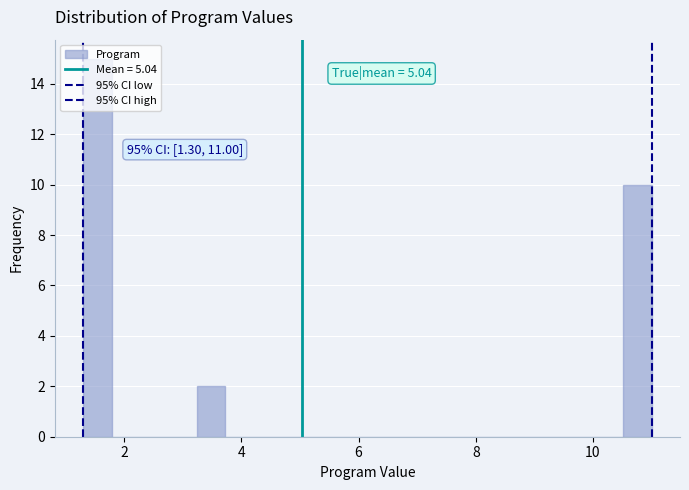

Read against the x-axis, roughly where is the centre of the tallest bar?

1.6